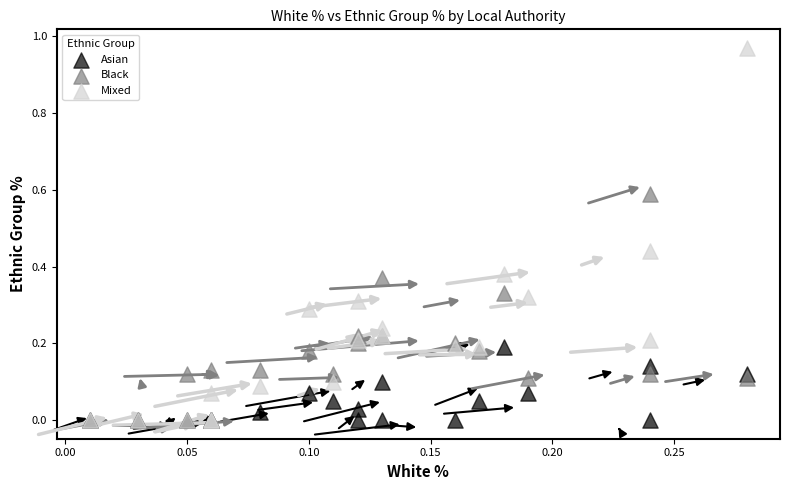

What are all the series names shown in the legend?

Asian, Black, Mixed